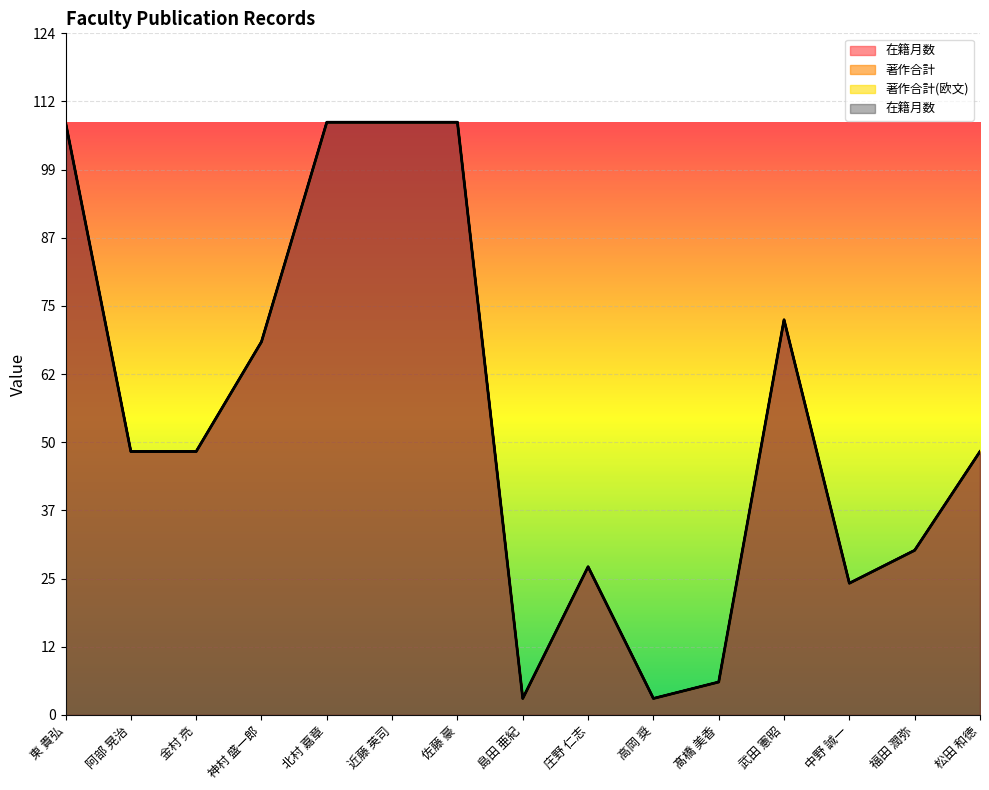

The value of 在籍月数 at 島田 亜紀 is 3. True or false?

True